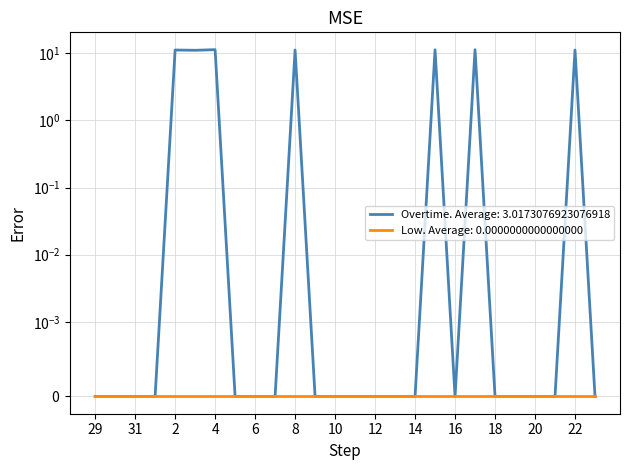

What is the label of the 16th point from the left?

13